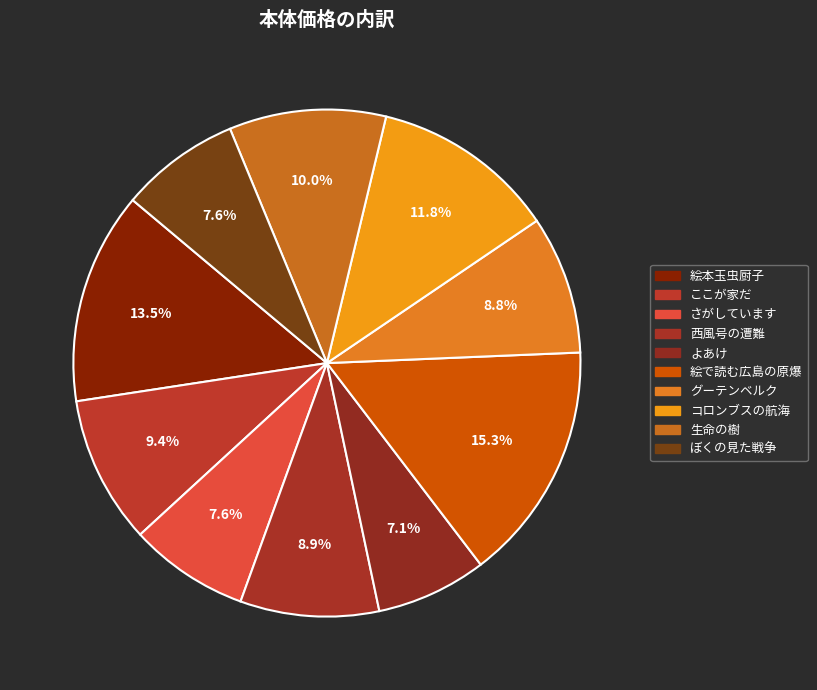

How many segments does this pie chart have?

10